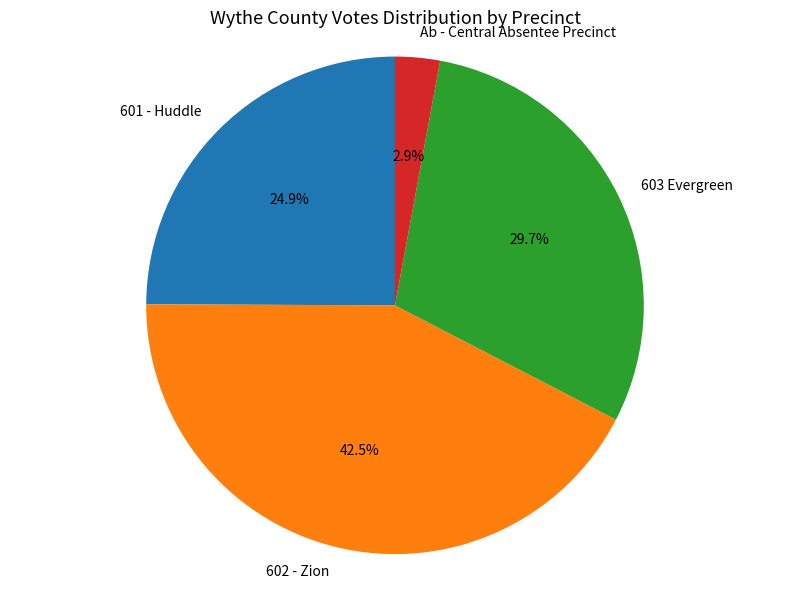

Approximately how many times larger is the value at 603 Evergreen compared to 601 - Huddle?

1.2